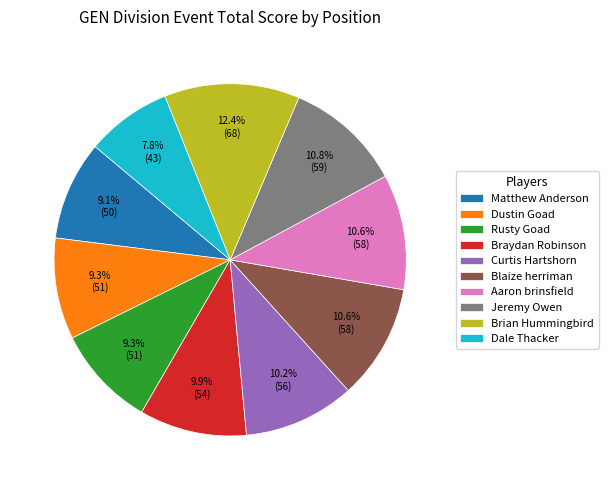

What percentage do Braydan Robinson and Brian Hummingbird together represent?

22.3%